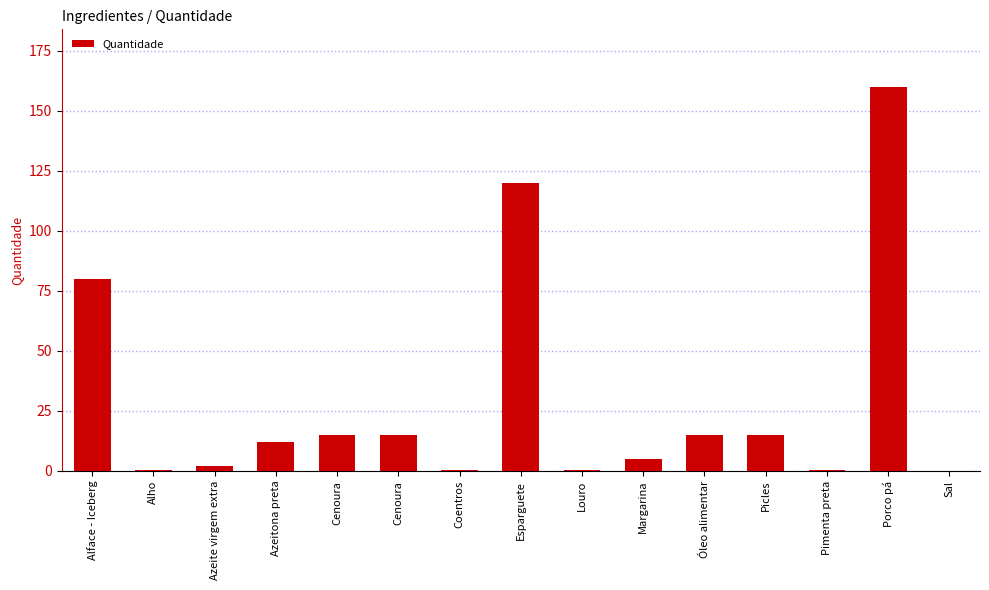

What is the average value?

29.4